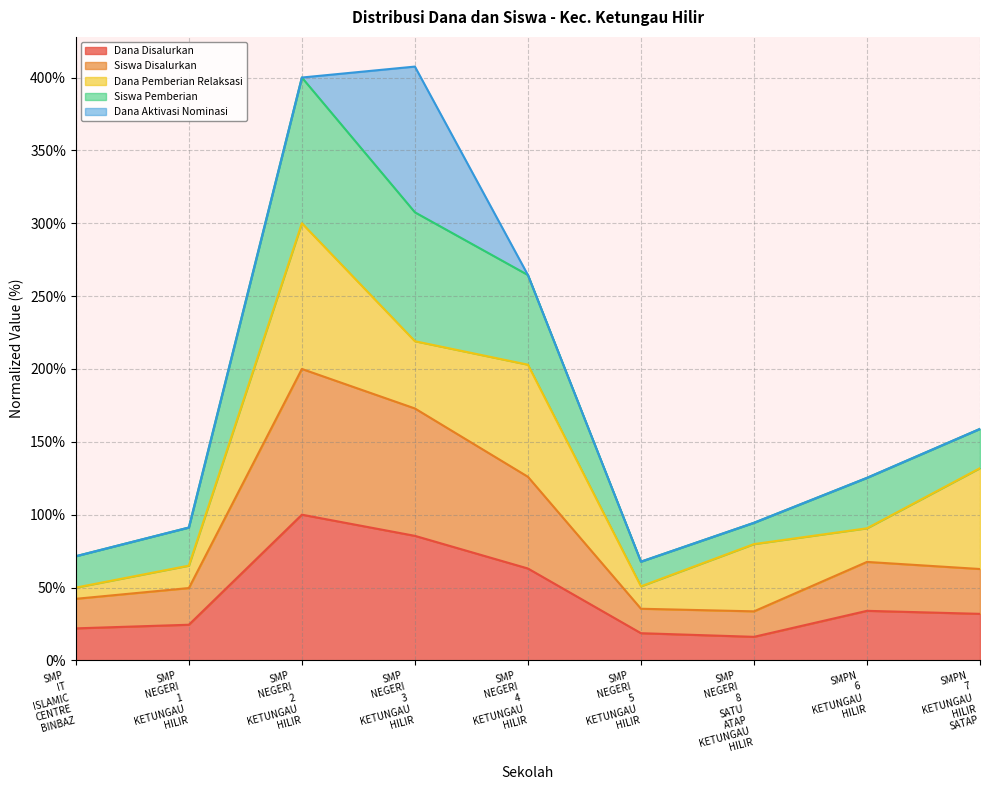

Does the chart display data point markers on the line(s)?

No